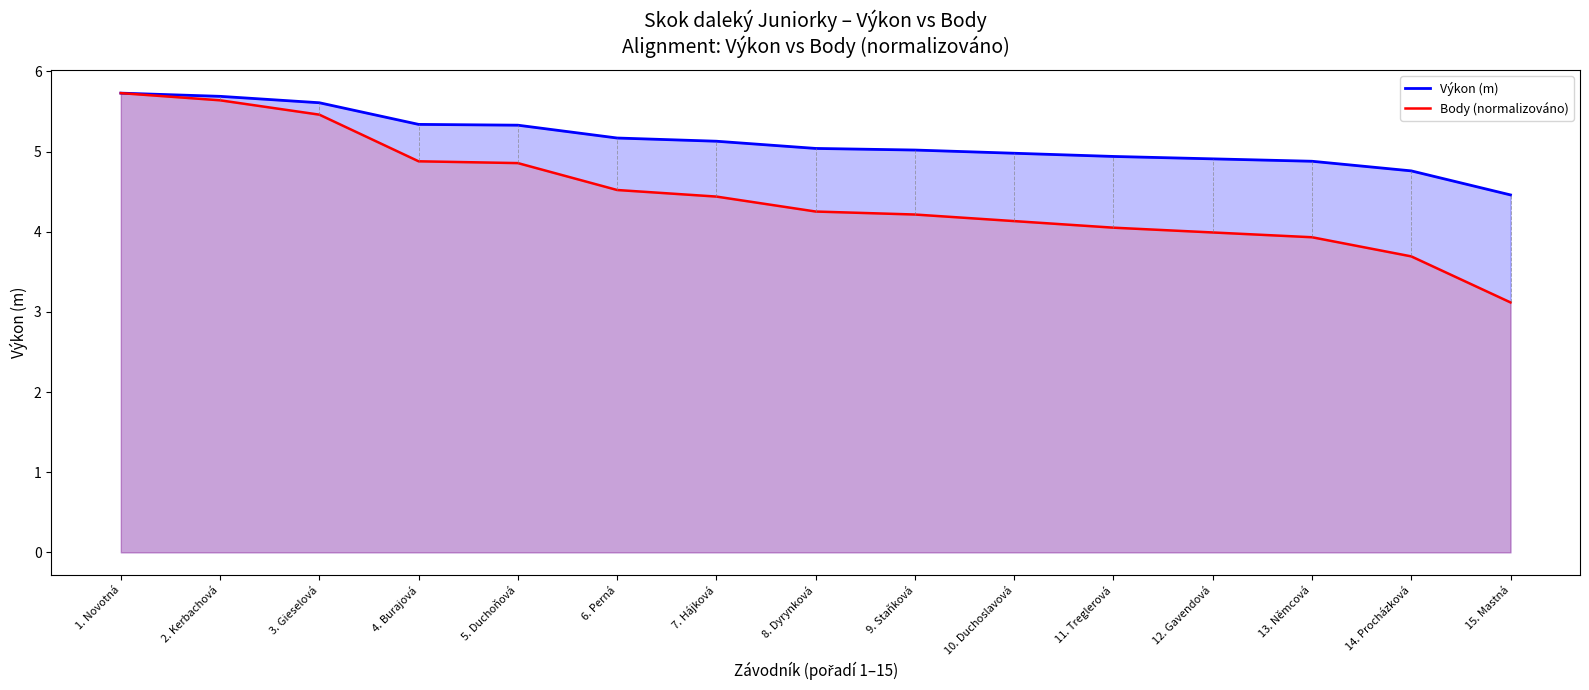

Reading left to right, extract all data points from this chart.

Výkon (m): 5.7	5.7	5.6	5.3	5.3	5.2	5.1	5.0	5.0	5.0	4.9	4.9	4.9	4.8	4.5
Body (normalizováno): 5.7	5.6	5.5	4.9	4.9	4.5	4.4	4.3	4.2	4.1	4.1	4.0	3.9	3.7	3.1